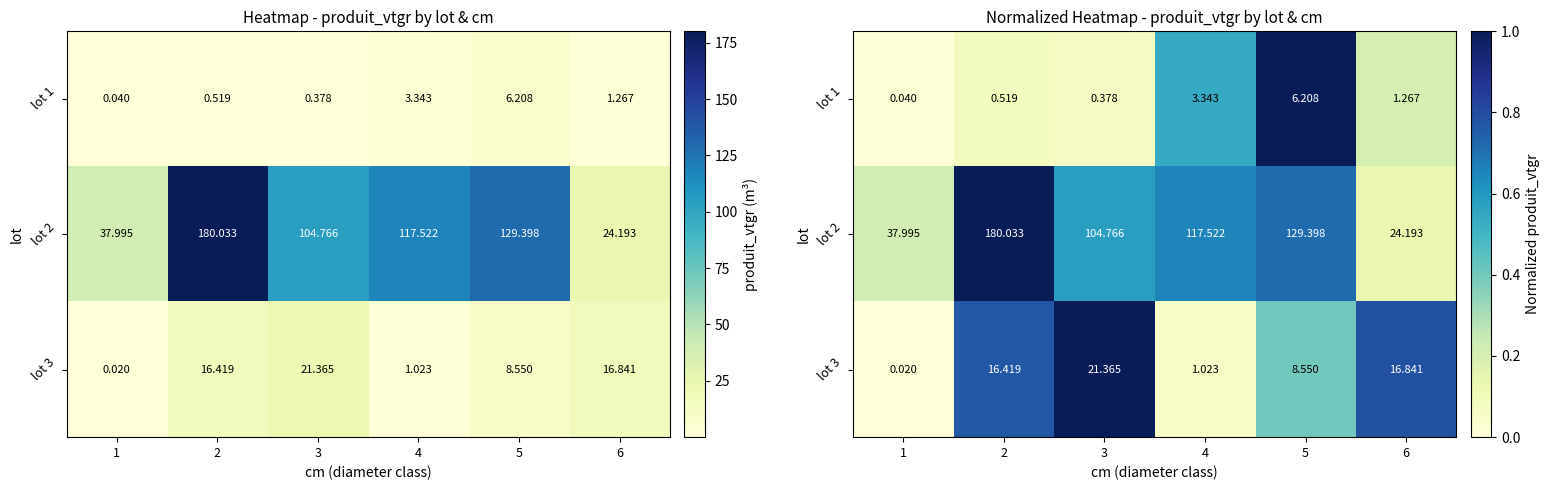

True or false: lot 2 has a value of 0.7 at 5.

True